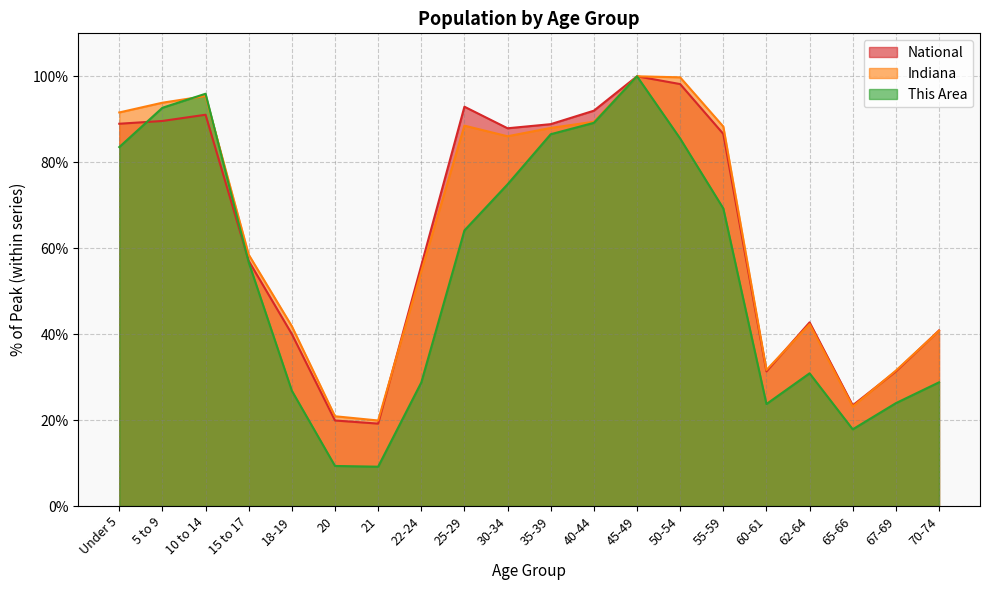

What is the sum of all National values?

1277.9